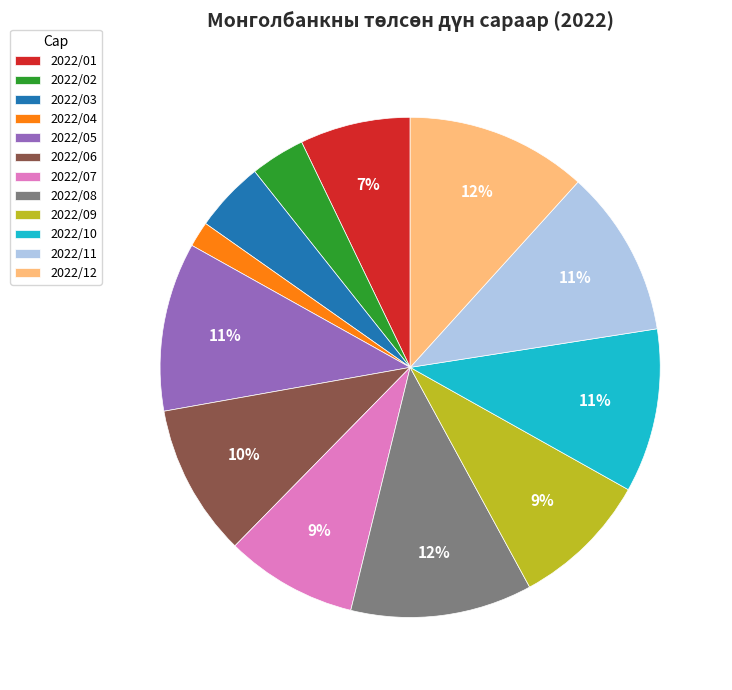

Does any single category account for the majority?

No